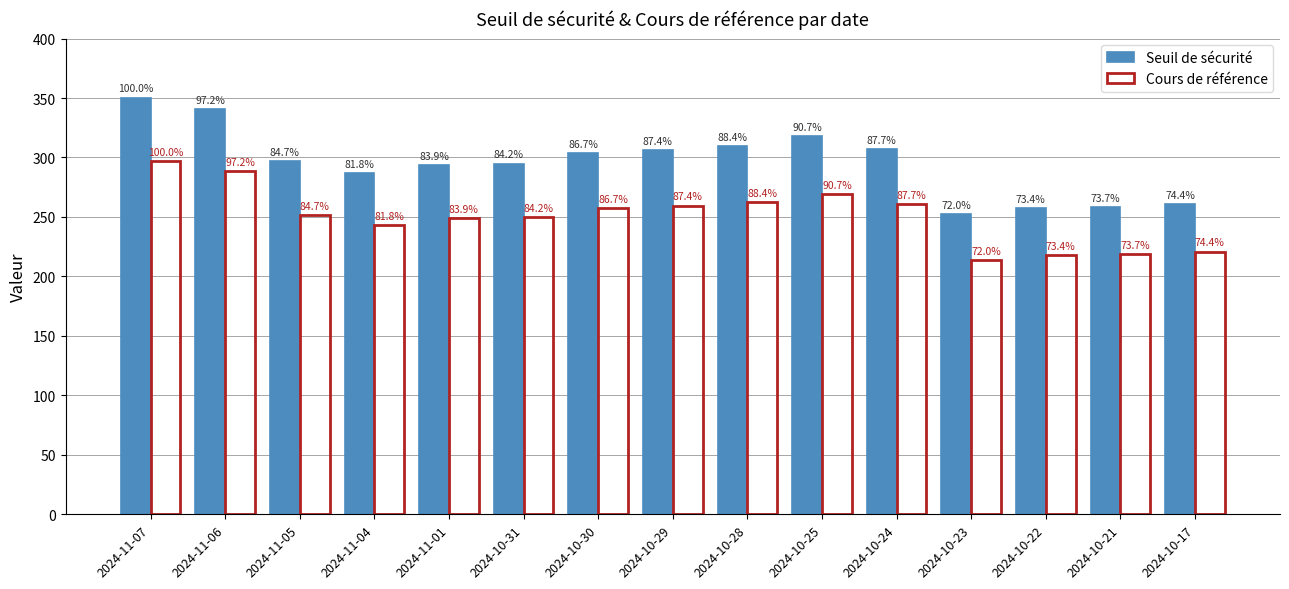

Reading left to right, transcribe all the data shown in this chart.

Seuil de sécurité: 2024-11-07=350.4	2024-11-06=340.5	2024-11-05=296.7	2024-11-04=286.6	2024-11-01=293.8	2024-10-31=294.8	2024-10-30=303.9	2024-10-29=306.2	2024-10-28=309.8	2024-10-25=317.6	2024-10-24=307.4	2024-10-23=252.1	2024-10-22=257.2	2024-10-21=258.2	2024-10-17=260.6
Cours de référence: 2024-11-07=296.9	2024-11-06=288.5	2024-11-05=251.4	2024-11-04=242.8	2024-11-01=249.0	2024-10-31=249.8	2024-10-30=257.6	2024-10-29=259.5	2024-10-28=262.5	2024-10-25=269.2	2024-10-24=260.5	2024-10-23=213.7	2024-10-22=218.0	2024-10-21=218.8	2024-10-17=220.9